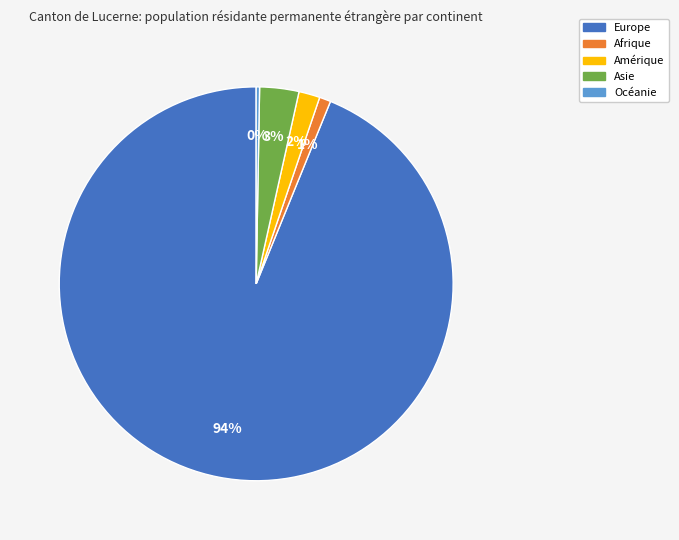

What percentage is the Asie slice, to the nearest percent?

3%